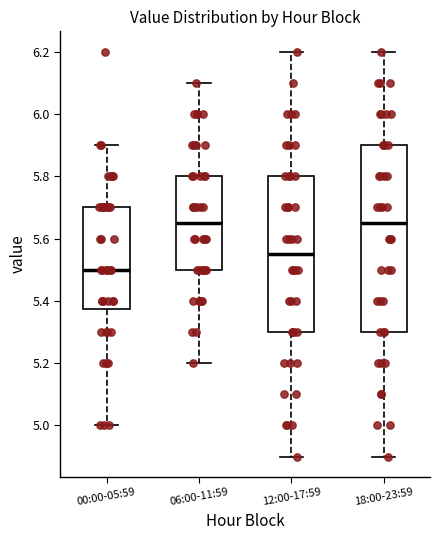

Where does the median line of the box for 12:00-17:59 sit on the y-axis? The values are not printed on the chart, so give them approximately, as read against the axis.

5.56